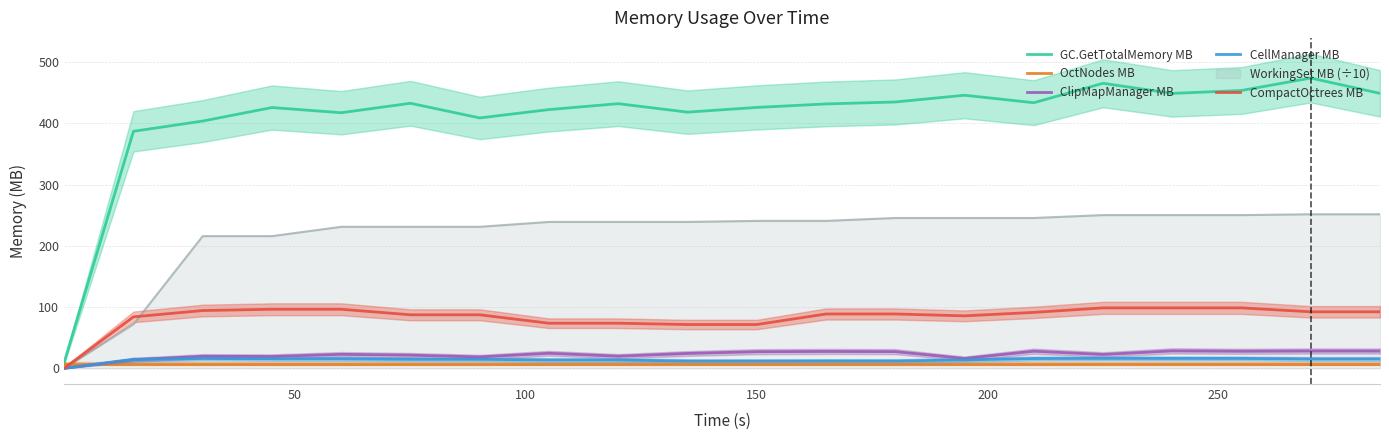

Does the chart display data point markers on the line(s)?

No